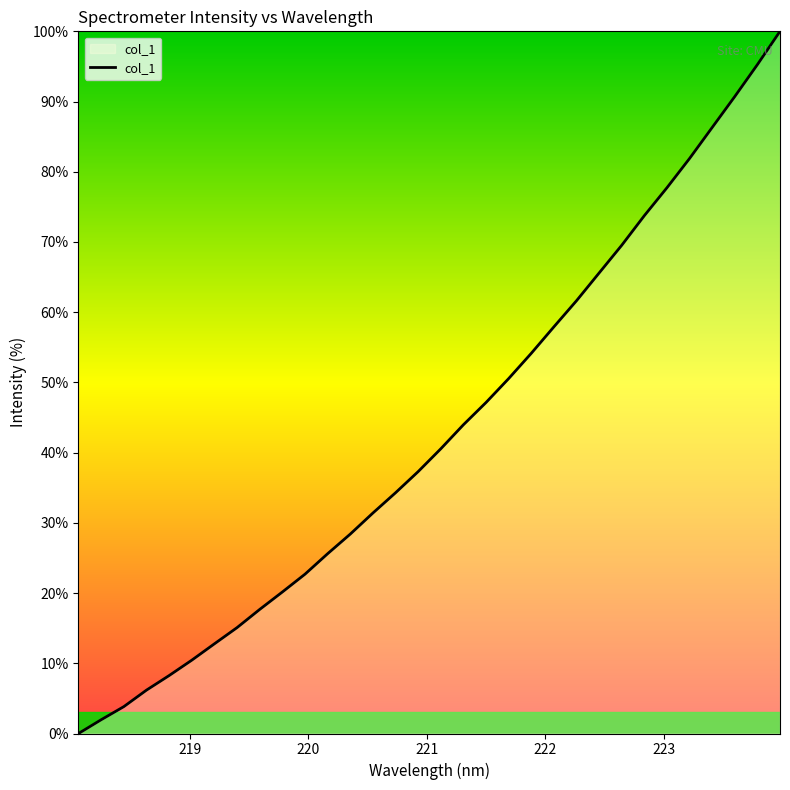

What is the maximum value shown in the chart?

100.0